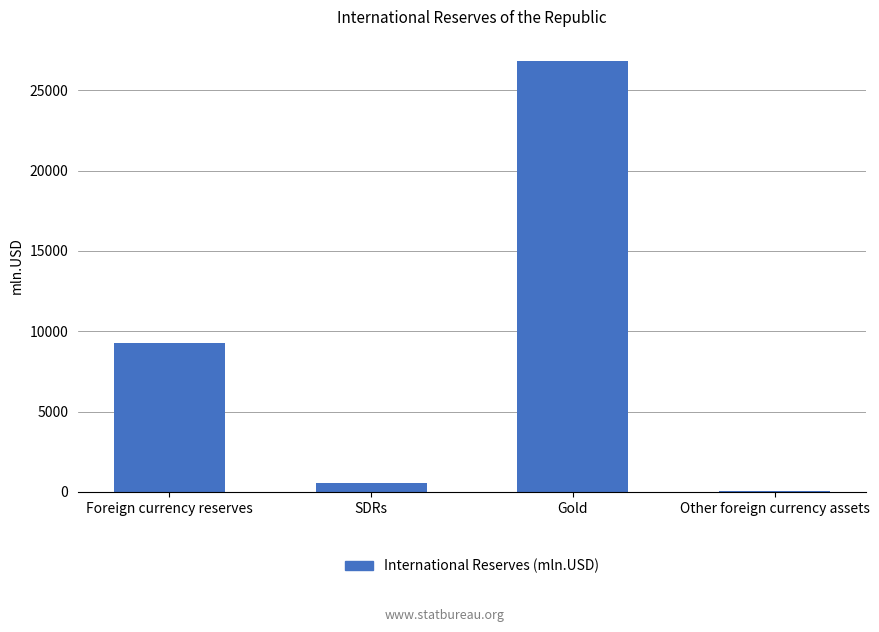

The chart shows a value of 3209.5 at Foreign currency reserves. True or false?

False